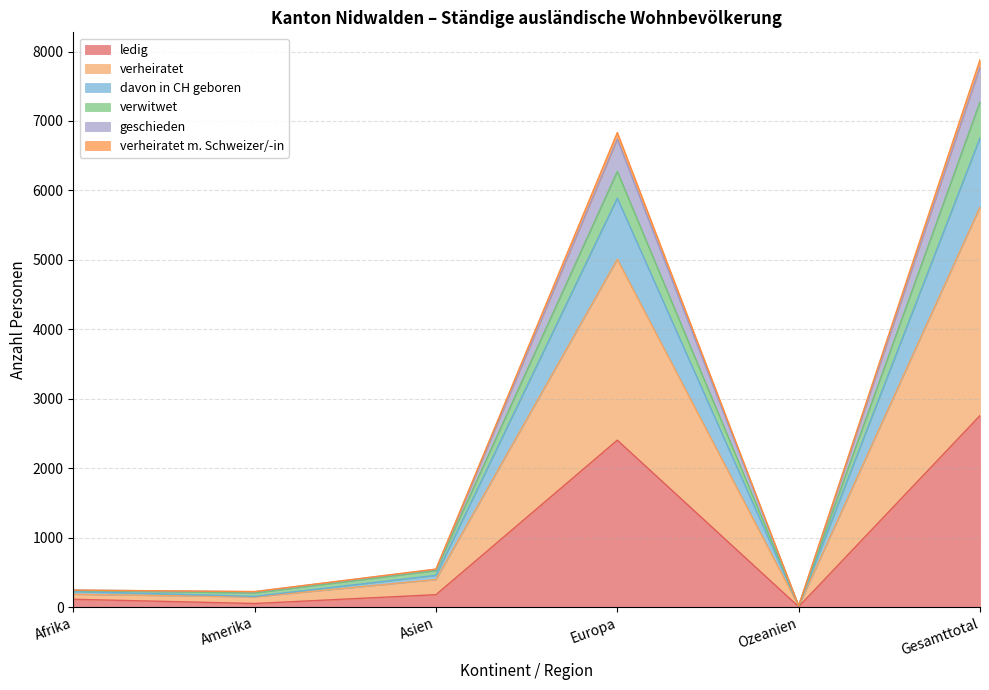

How many interior local valleys does the ledig series have?

2